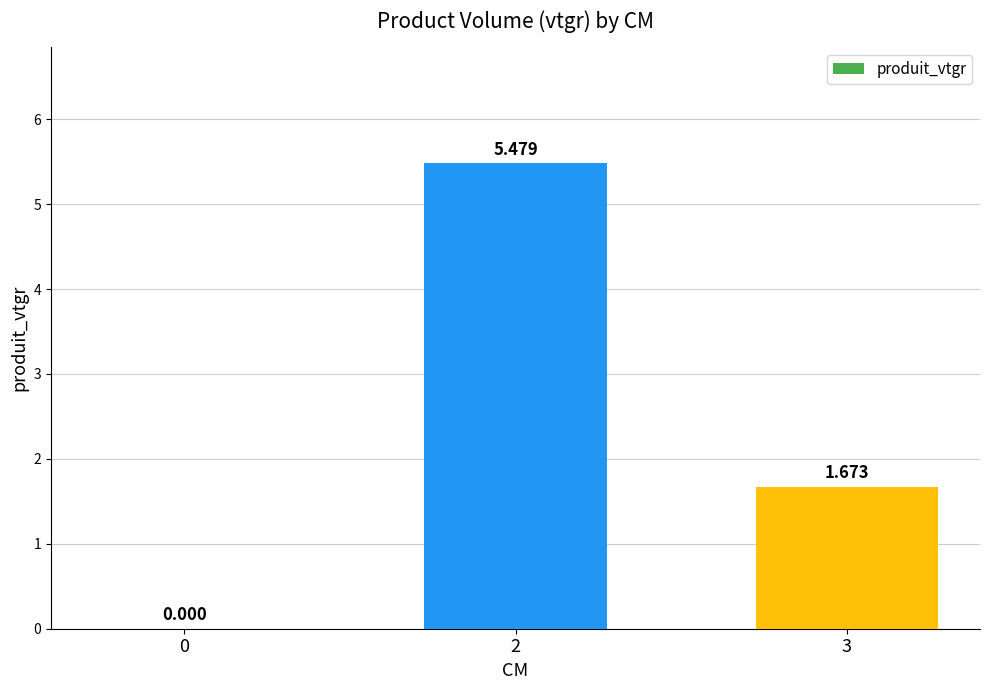

Count the number of values greater than 1.

2